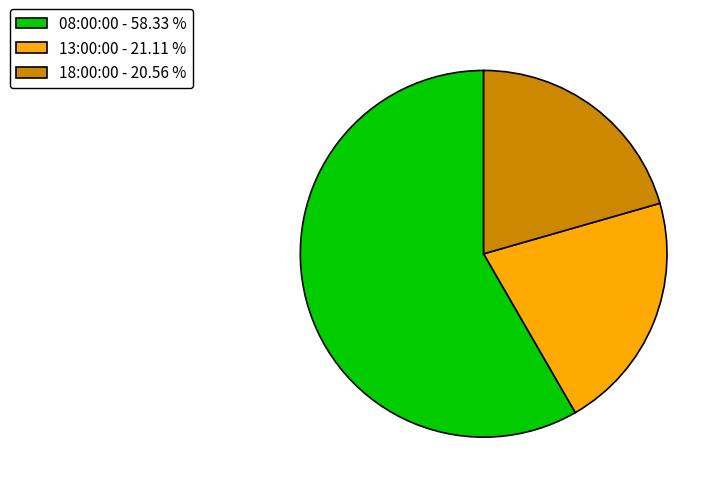

Which category has the biggest portion of the pie?

08:00:00